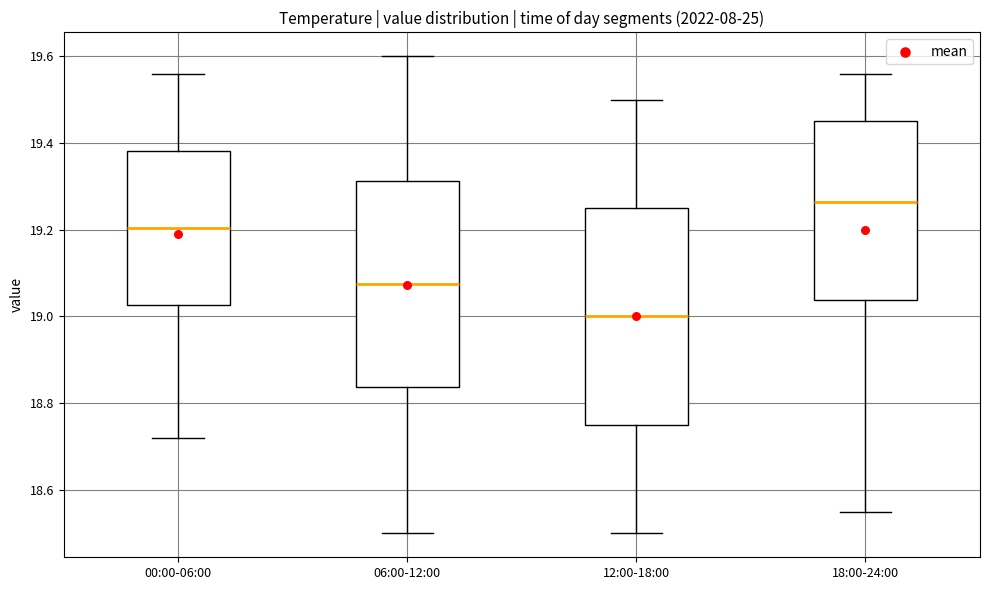

Reading left to right, read every box against the y-axis: the position of its median line, the range the box covers, and the ends of its whiskers. The values are not printed on the chart, so give them approximately, as read against the axis.

00:00-06:00: median 19.20, box 19.02 to 19.38, whiskers 18.72 to 19.56
06:00-12:00: median 19.08, box 18.84 to 19.32, whiskers 18.50 to 19.60
12:00-18:00: median 19.00, box 18.76 to 19.26, whiskers 18.50 to 19.50
18:00-24:00: median 19.26, box 19.04 to 19.46, whiskers 18.56 to 19.56